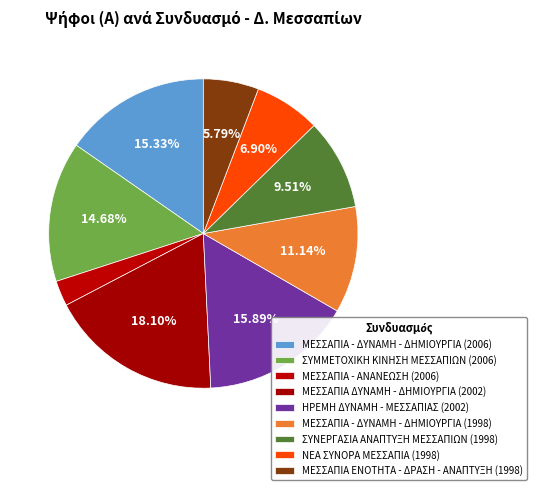

Is there a majority slice in this chart?

No